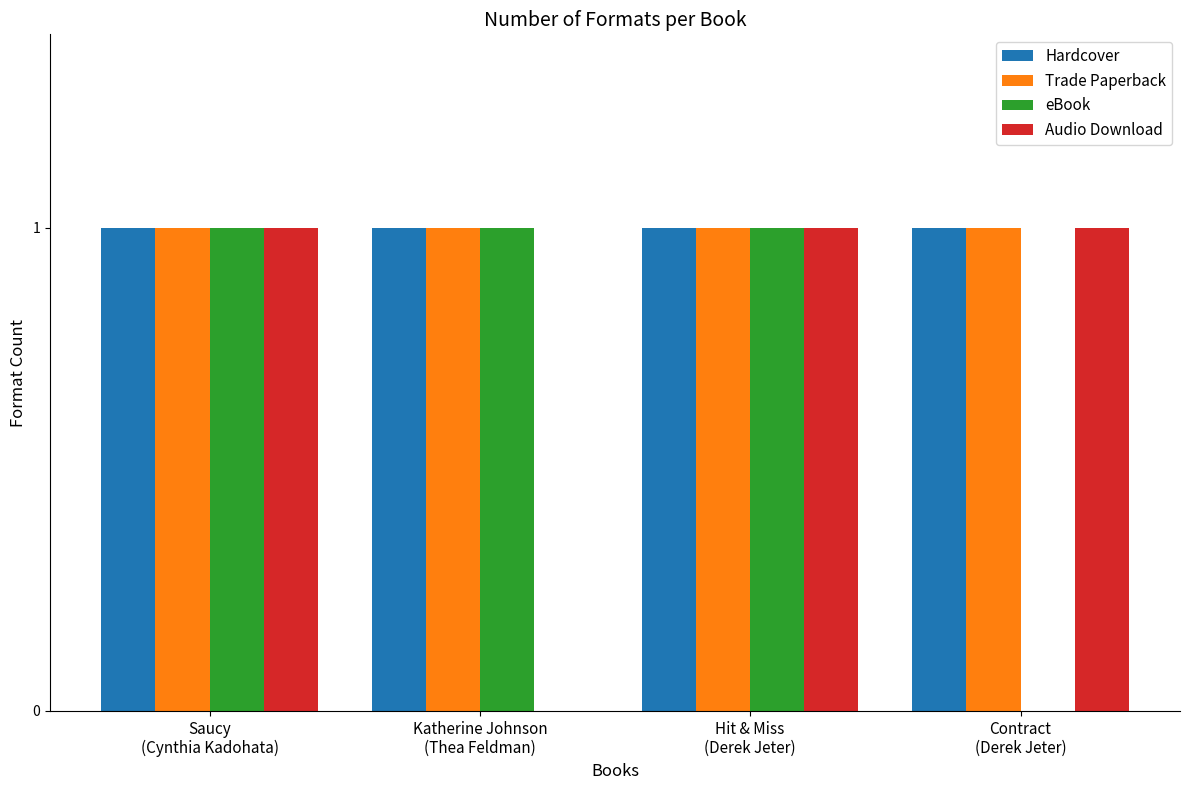

What is the sum of all Hardcover values?

4